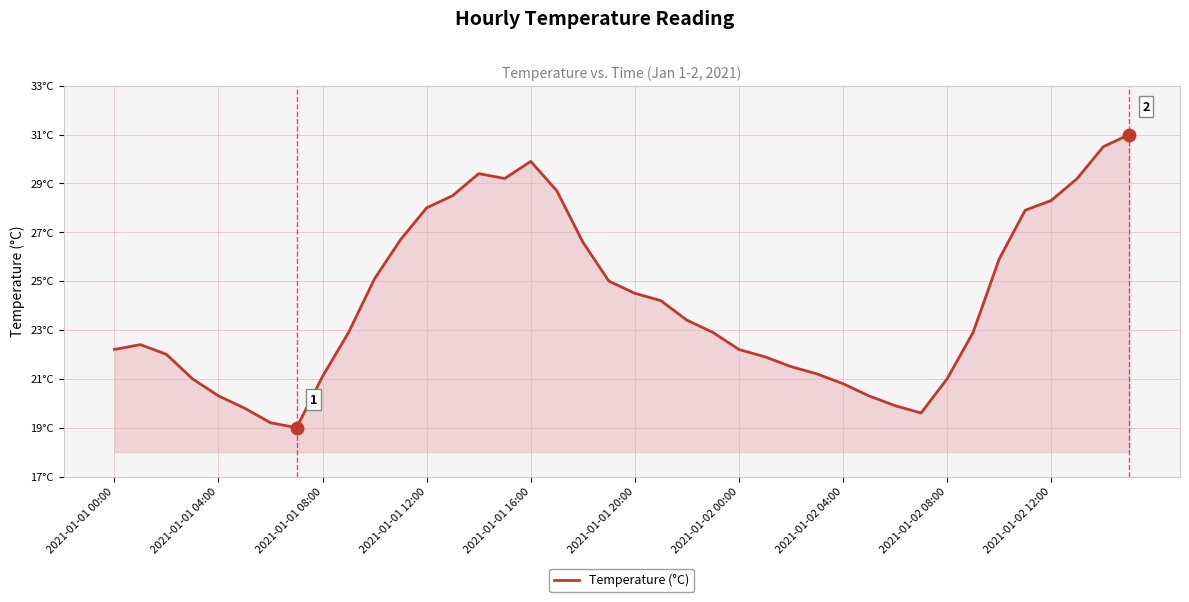

Does the chart have visible grid lines?

Yes